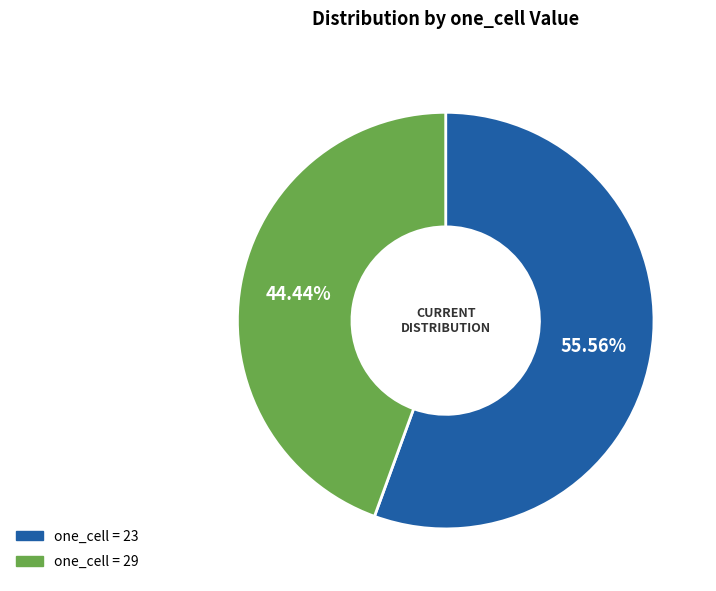

How many slices are in this pie chart?

2